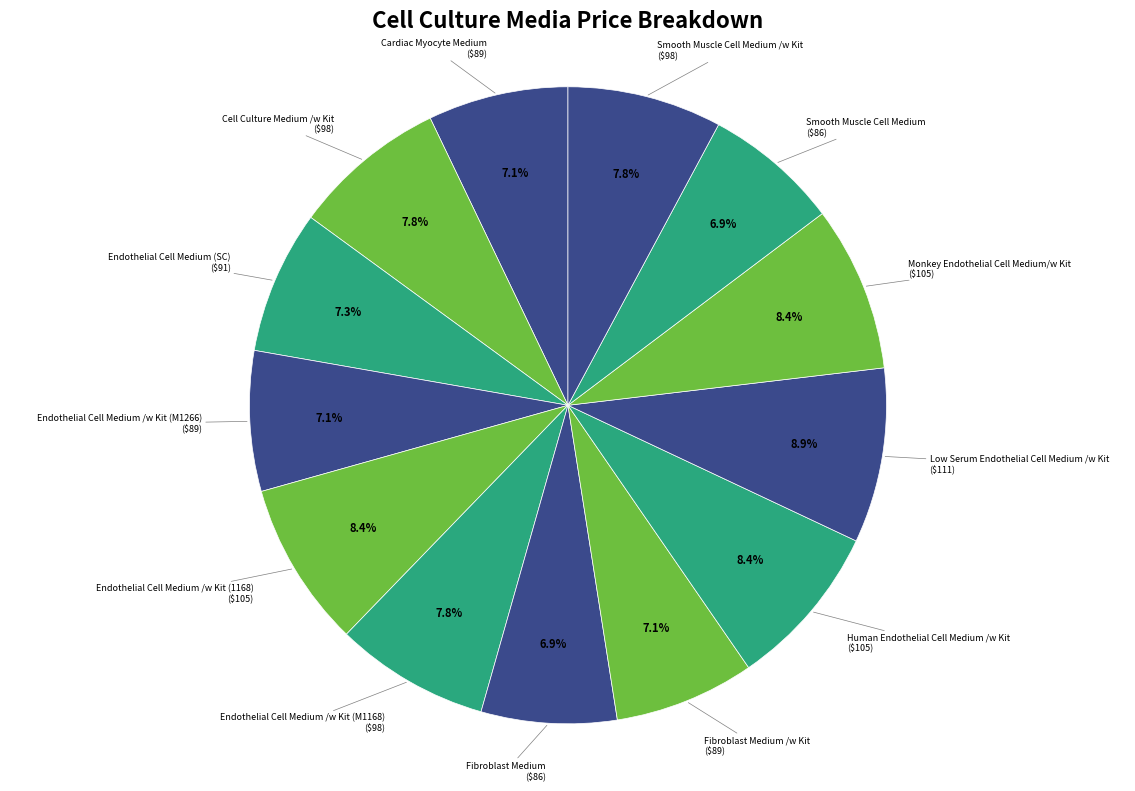

Count the number of slices in the pie.

13